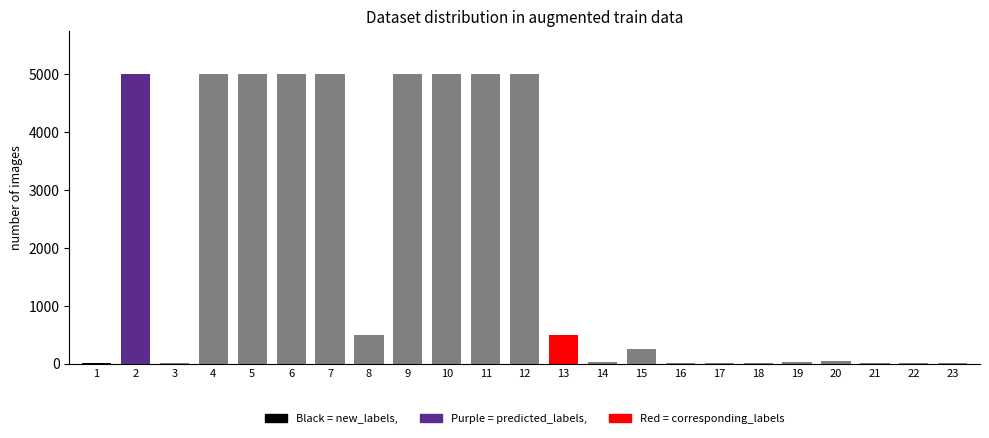

What is the change in value from 2 to 8?

-4500